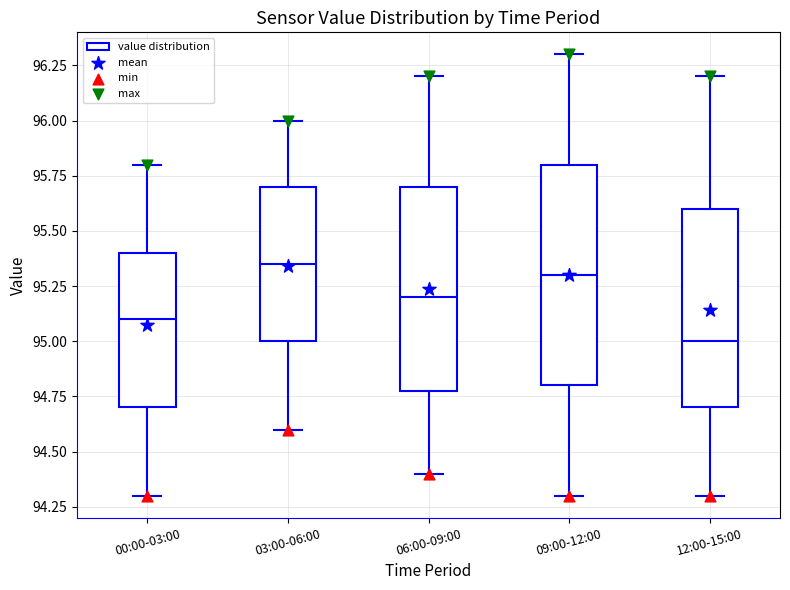

Which box is the tallest, from its lower edge to its upper edge?

09:00-12:00